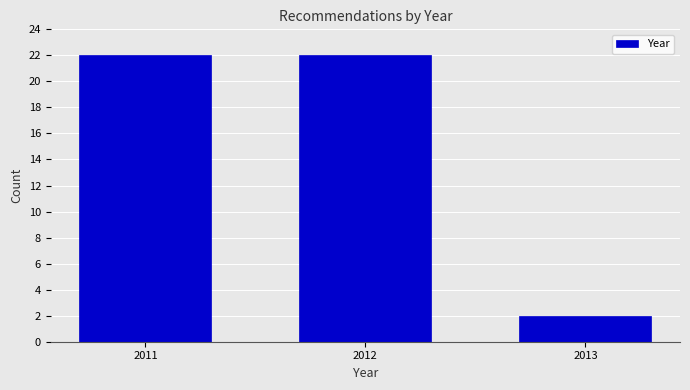

Reading right to left, transcribe all the data shown in this chart.

2013=2	2012=22	2011=22